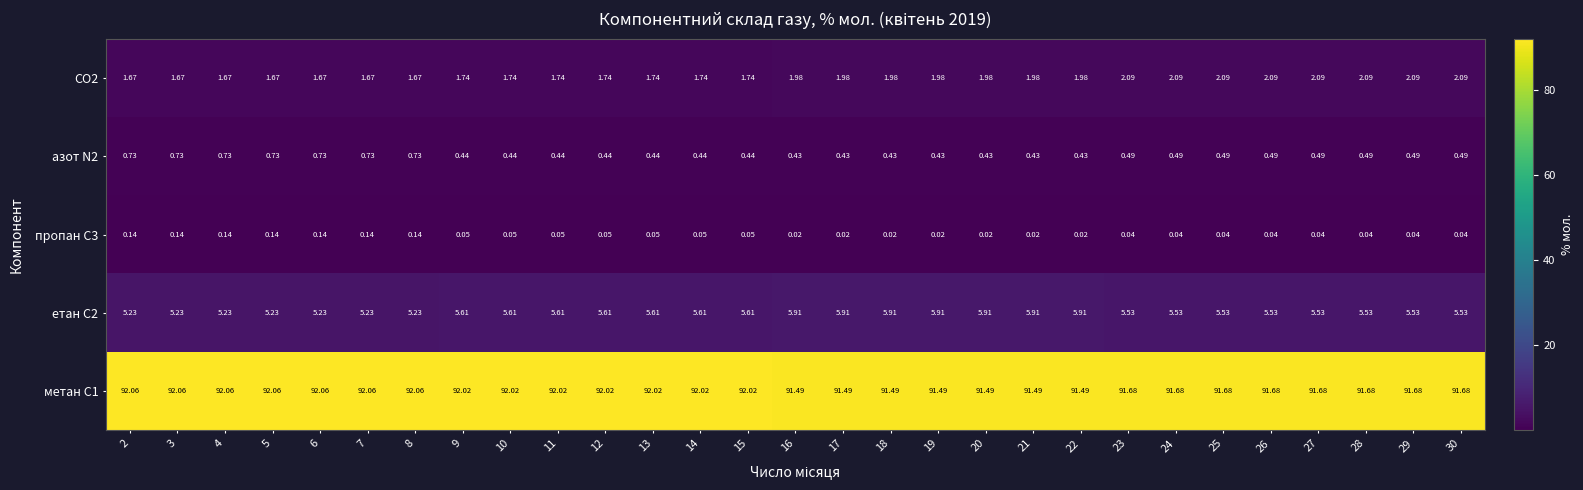

Is the value of метан С1 at 20 greater than the value of пропан С3 at 22?

Yes